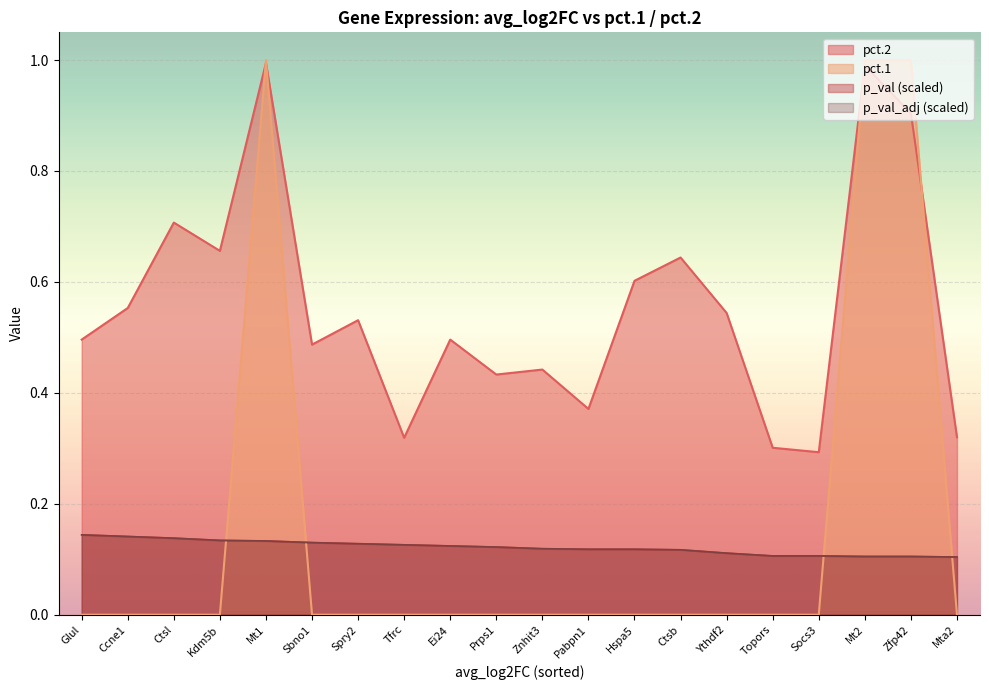

What is the total value across all series at Glul?

0.8